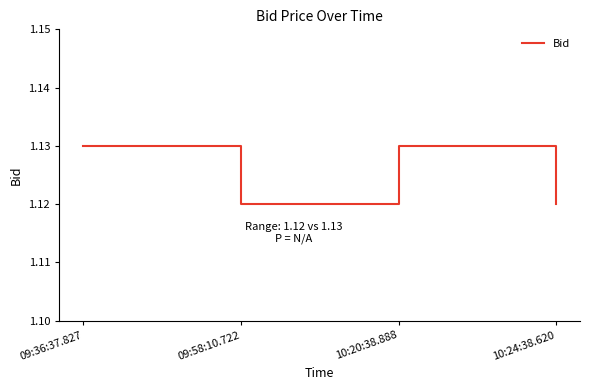

Is it true that the value at 09:36:37.827 is 0.2?

False